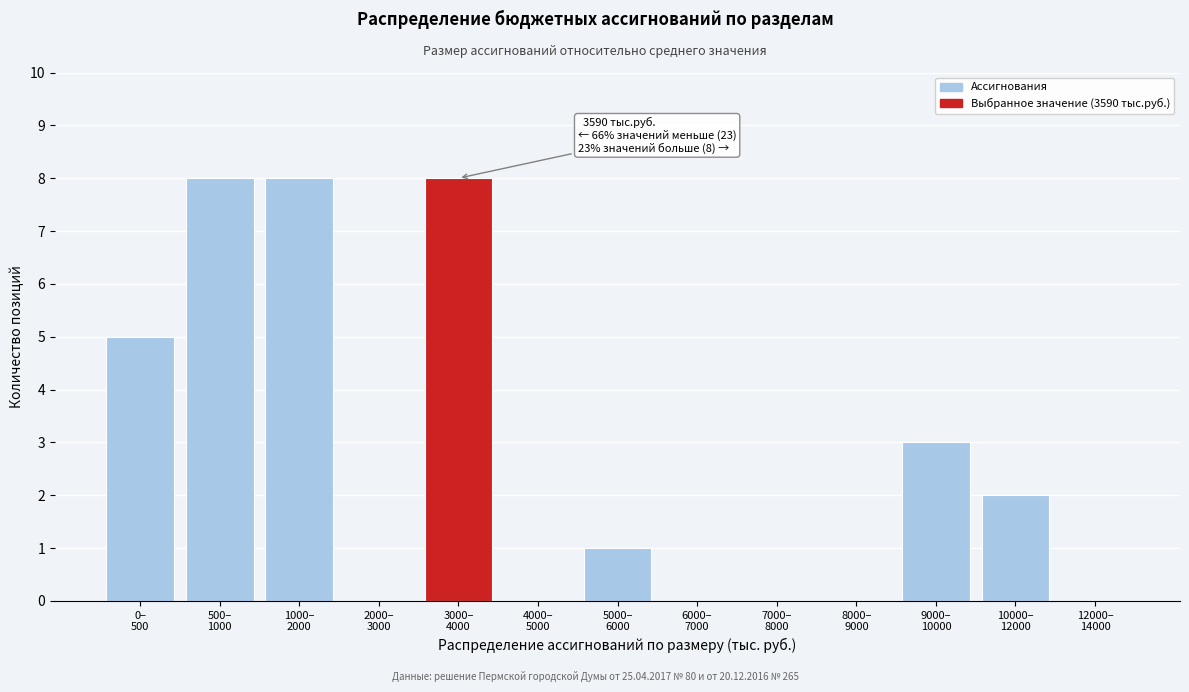

How many categories are shown in the chart?

13